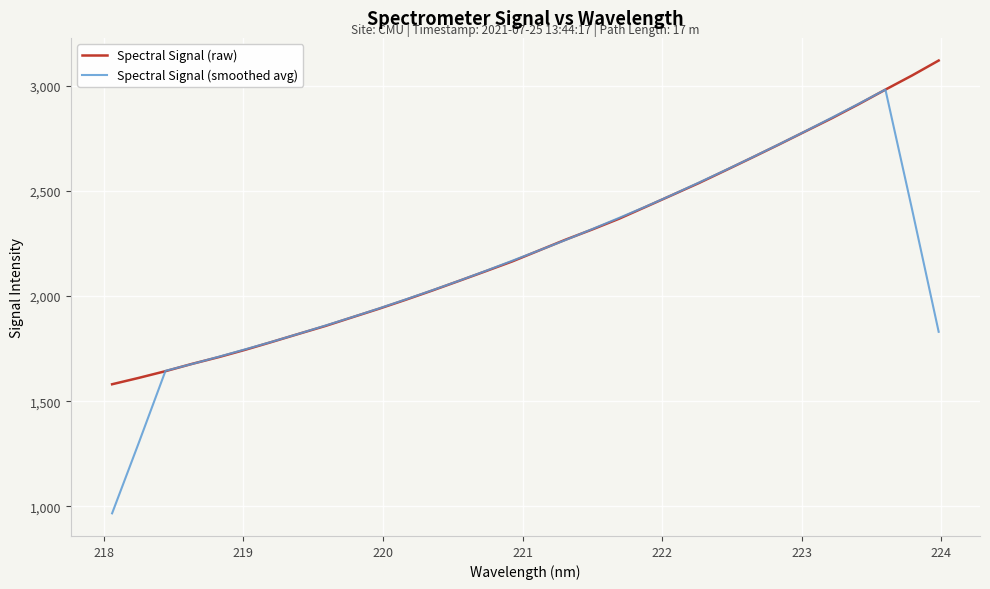

What is the greatest value displayed?

3119.3